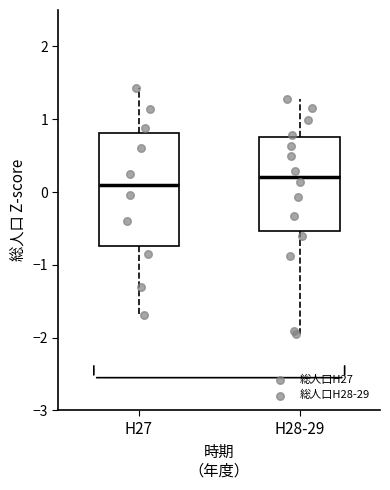

Where does the median line of the box for H28-29 sit on the y-axis? The values are not printed on the chart, so give them approximately, as read against the axis.

0.2